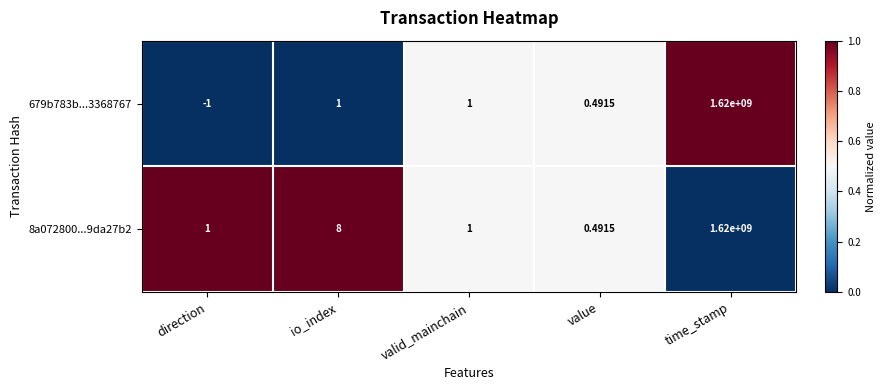

Which category has the lowest value in the 679b783b...3368767 series?

direction